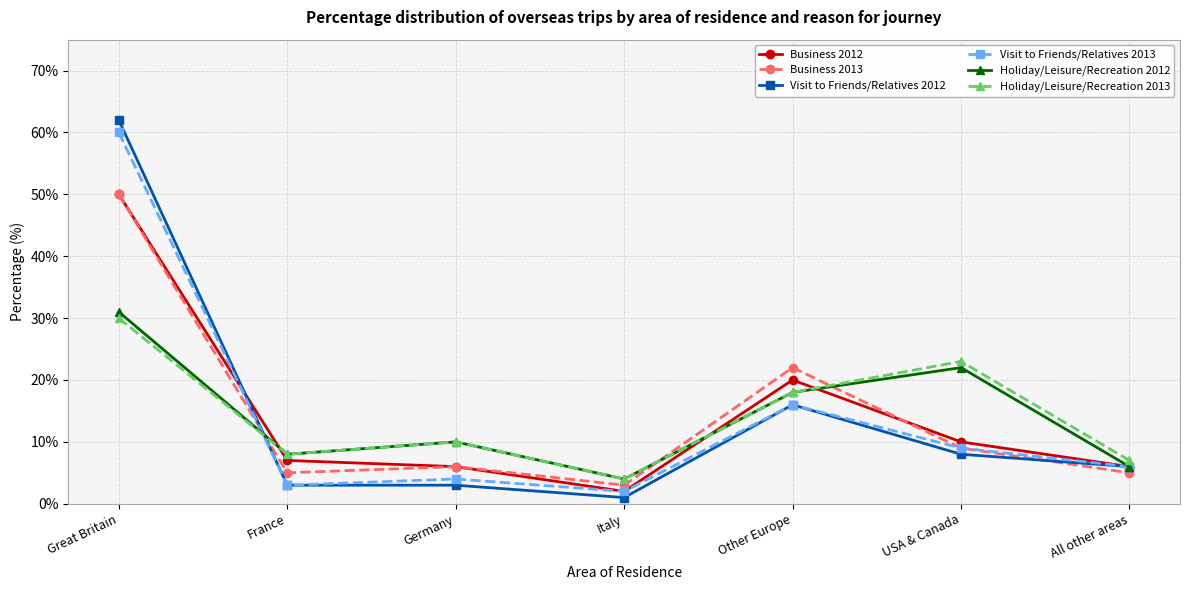

What are all the series names shown in the legend?

Business 2012, Business 2013, Visit to Friends/Relatives 2012, Visit to Friends/Relatives 2013, Holiday/Leisure/Recreation 2012, Holiday/Leisure/Recreation 2013